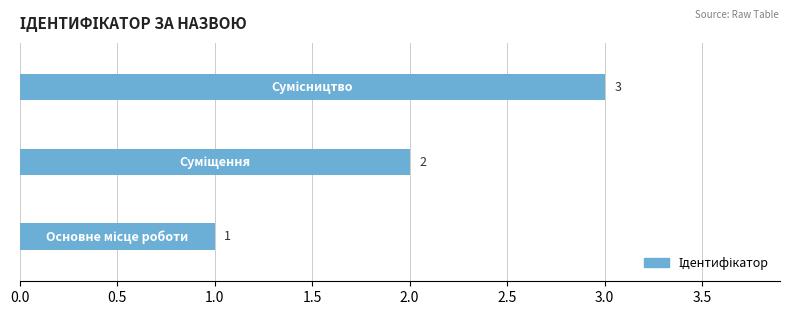

What is the maximum value shown in the chart?

3